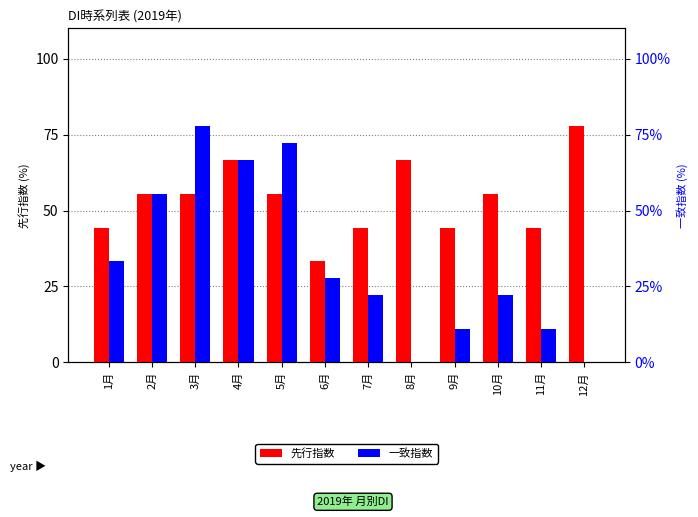

List the series in order of their overall mean, lowest first.

一致指数, 先行指数